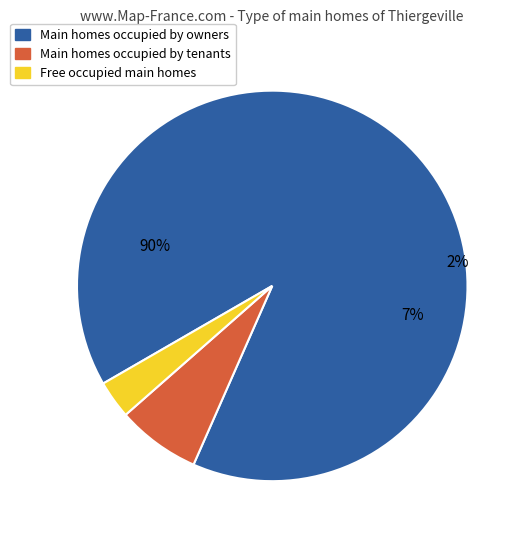

Is 1971 the majority of the pie?

No